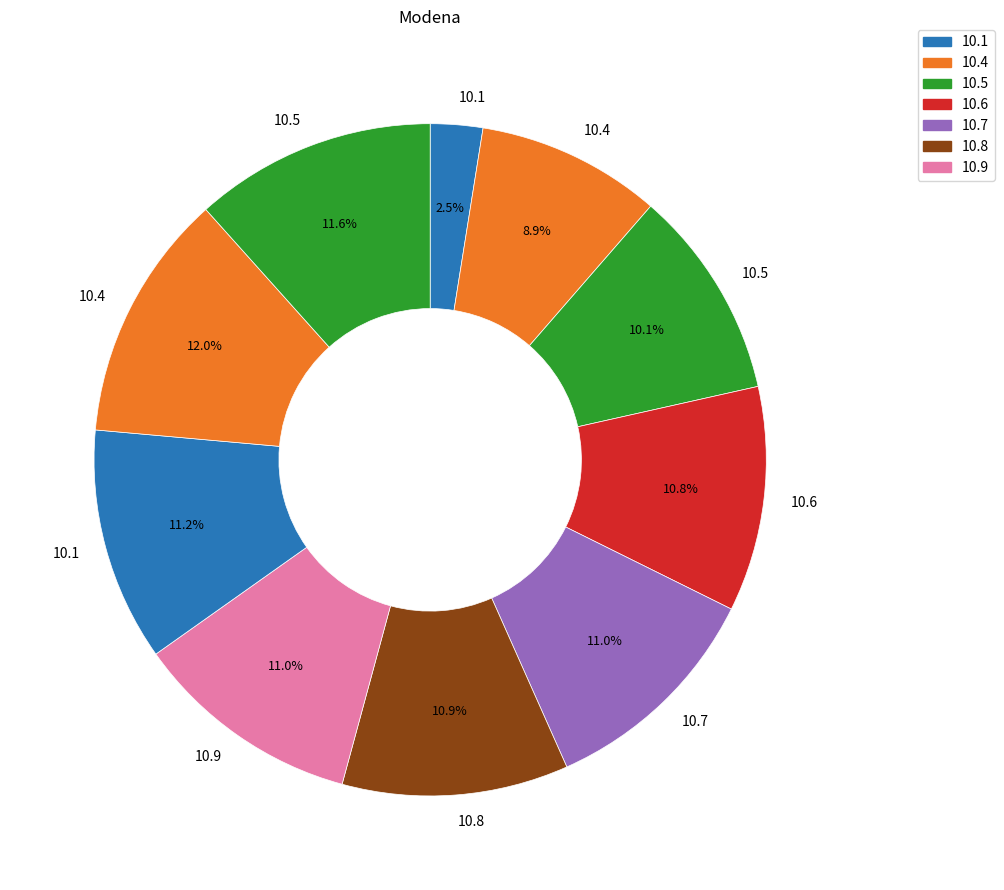

Count the number of slices in the pie.

10